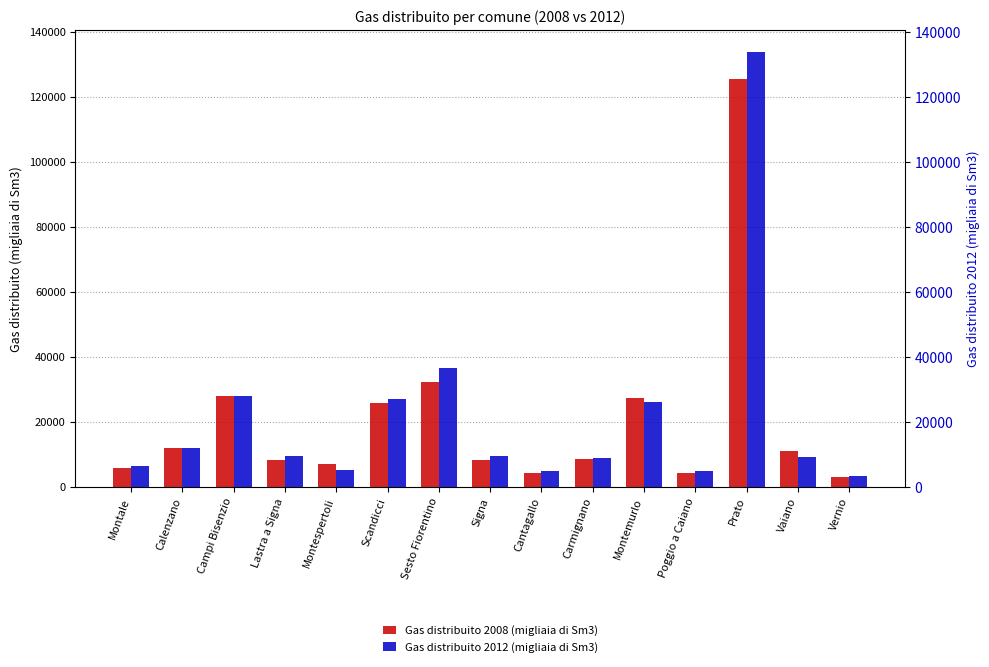

The value of Gas distribuito 2008 (migliaia di Sm3) at Prato is 29153. True or false?

False